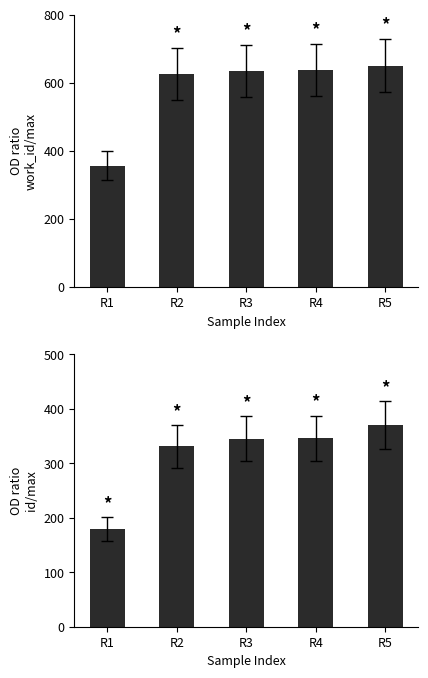

At which category does the chart reach its minimum across all series?

R1